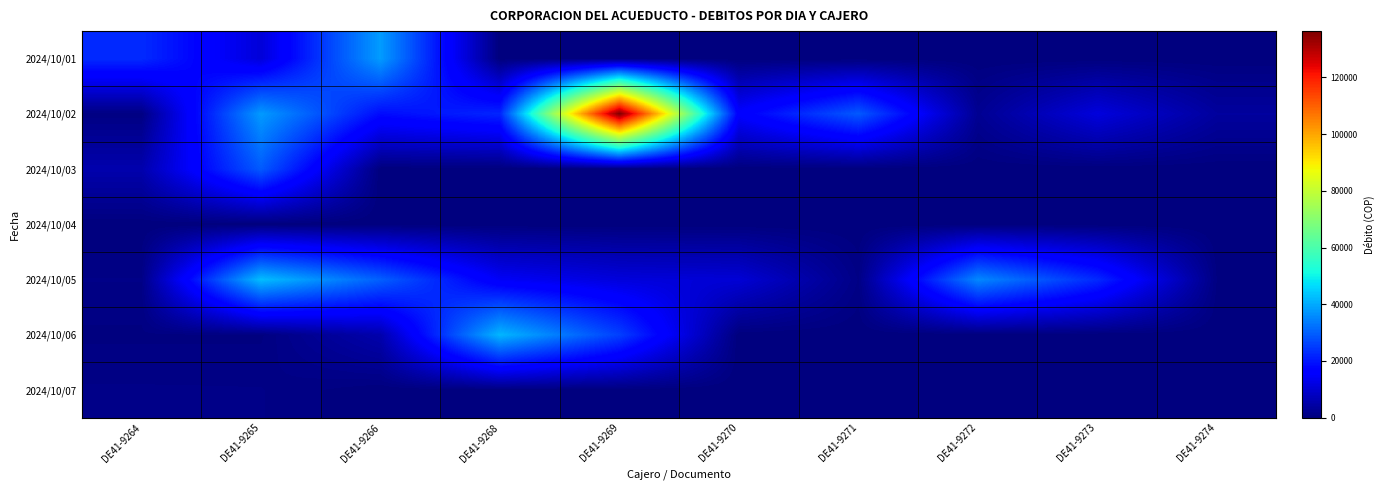

Which series has the largest total across all categories?

2024/10/02